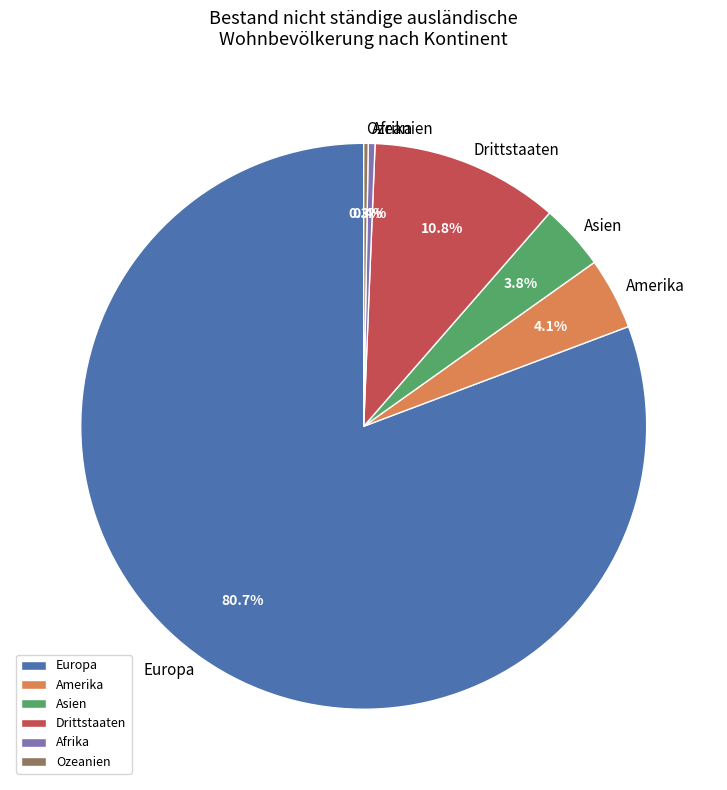

Combined, do Amerika and Afrika account for over 50%?

No